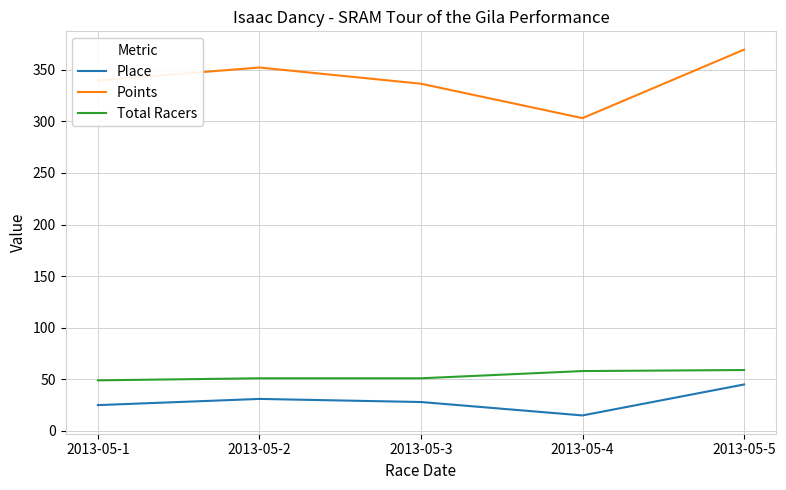

Which series changed the most between 2013-05-2 and 2013-05-3?

Points